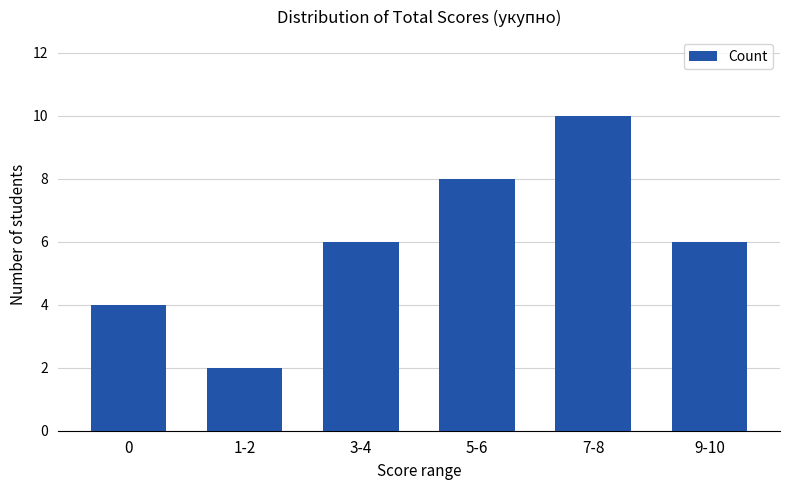

What is the change in value from 0 to 9-10?

+2